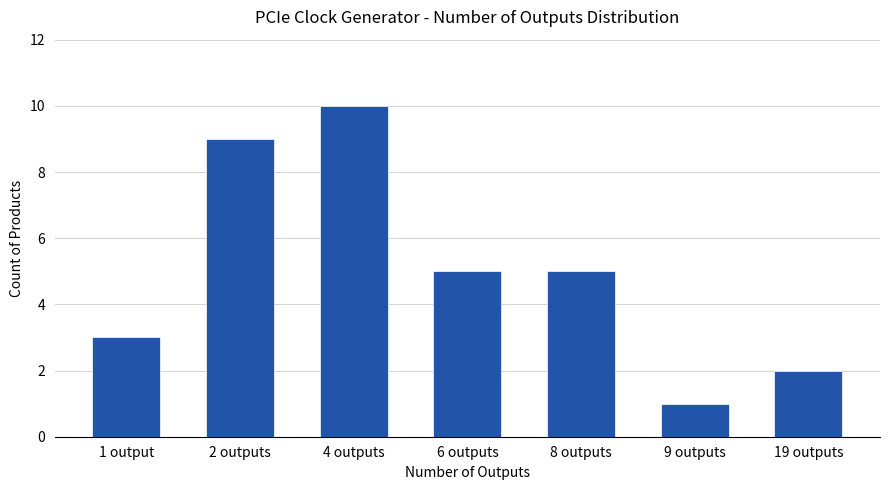

Which label corresponds to the smallest value in the chart?

9 outputs